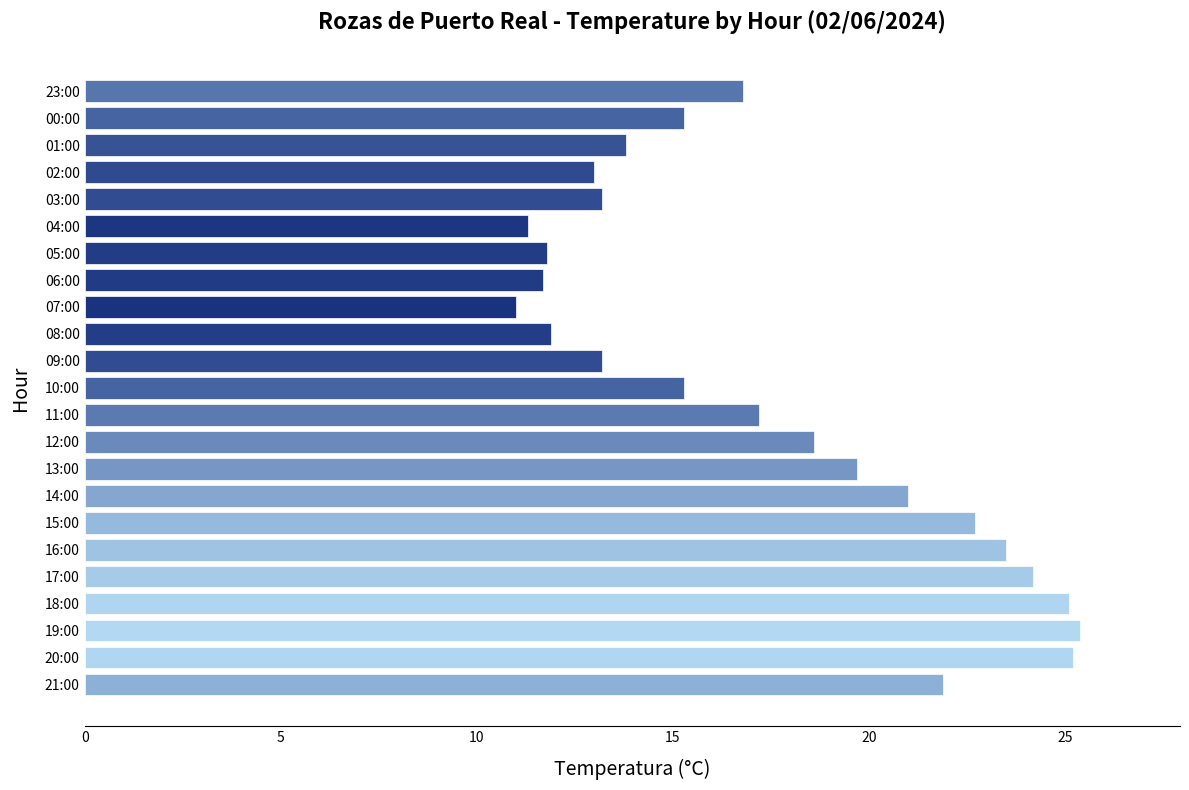

Is it true that the value at 21:00 is 33.6?

False